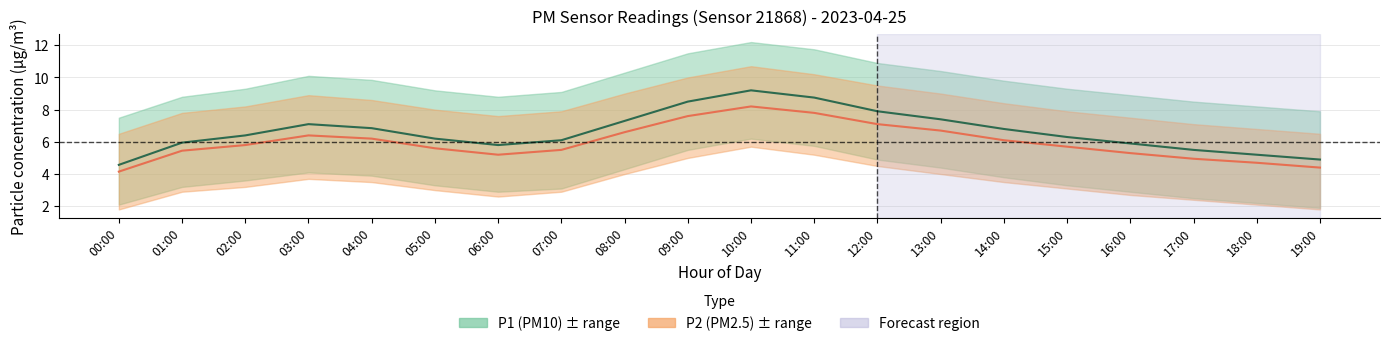

How many interior local valleys does the P2 series have?

1